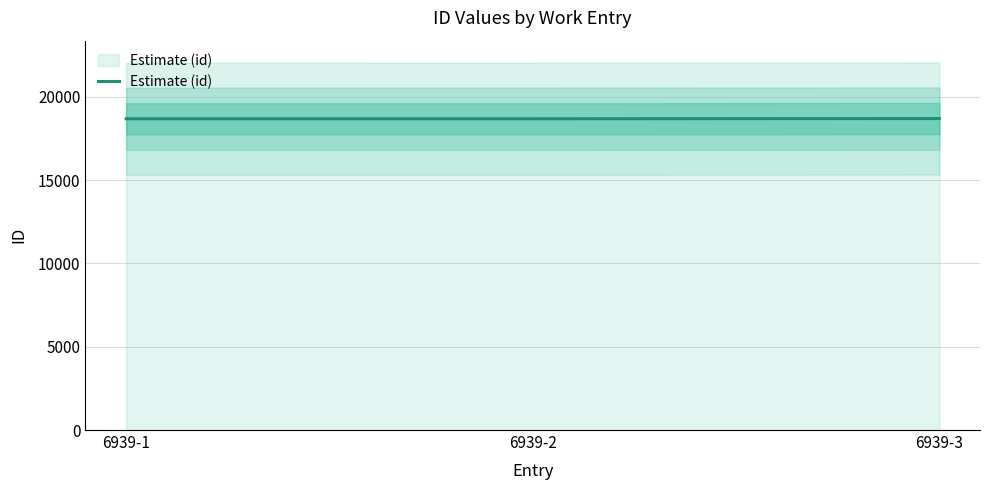

Rank the categories by value from lowest to highest.

6939-1, 6939-2, 6939-3